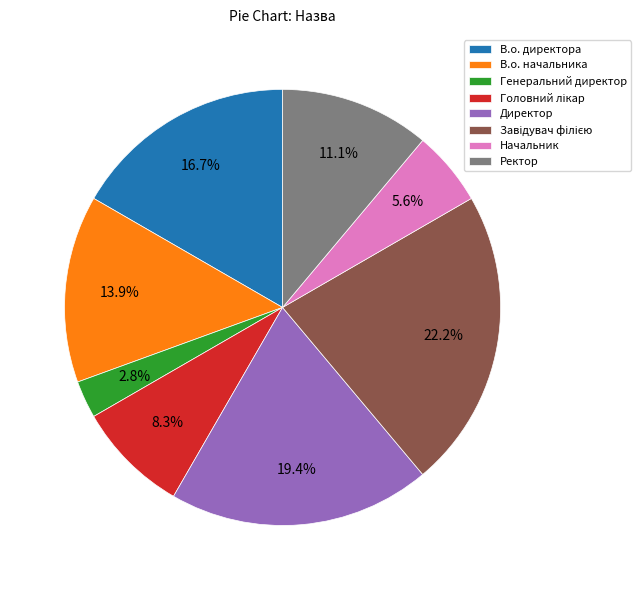

Does any single category account for the majority?

No